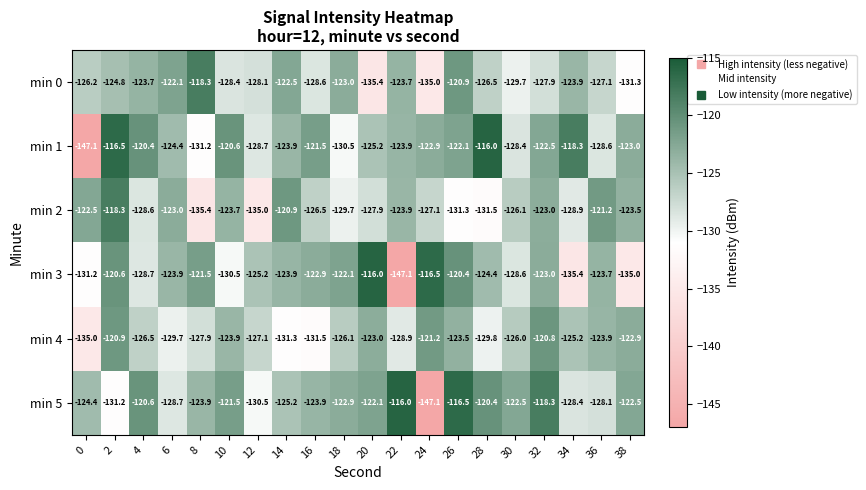

Is it true that min 1 equals -158.4 at 28?

False